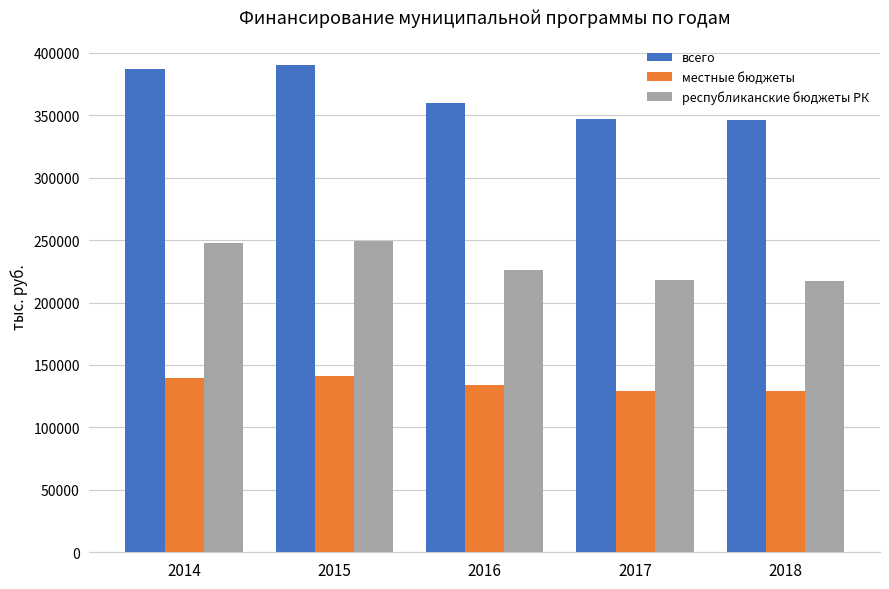

What is the difference between the highest and lowest values at 2014?

247402.2